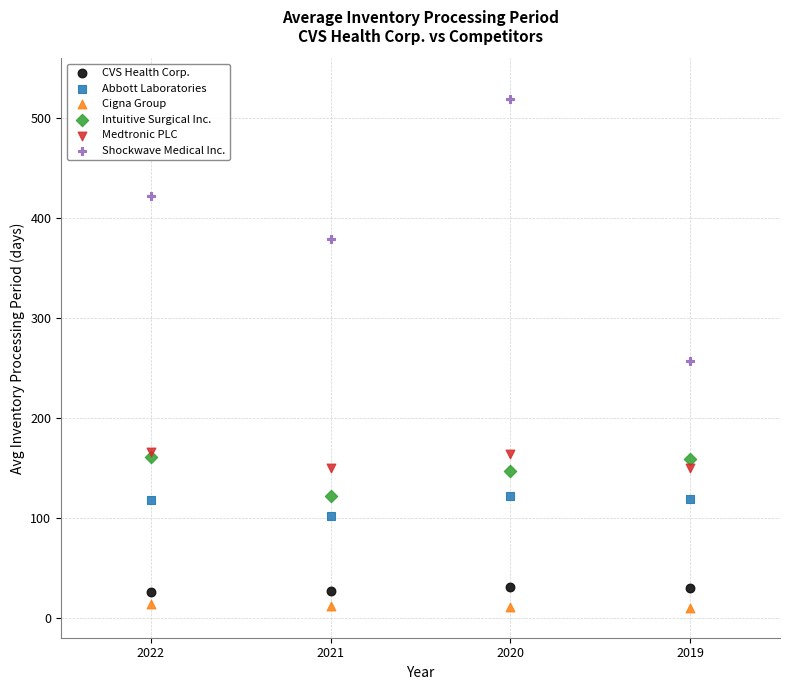

Which series reaches the minimum Y coordinate?

Cigna Group